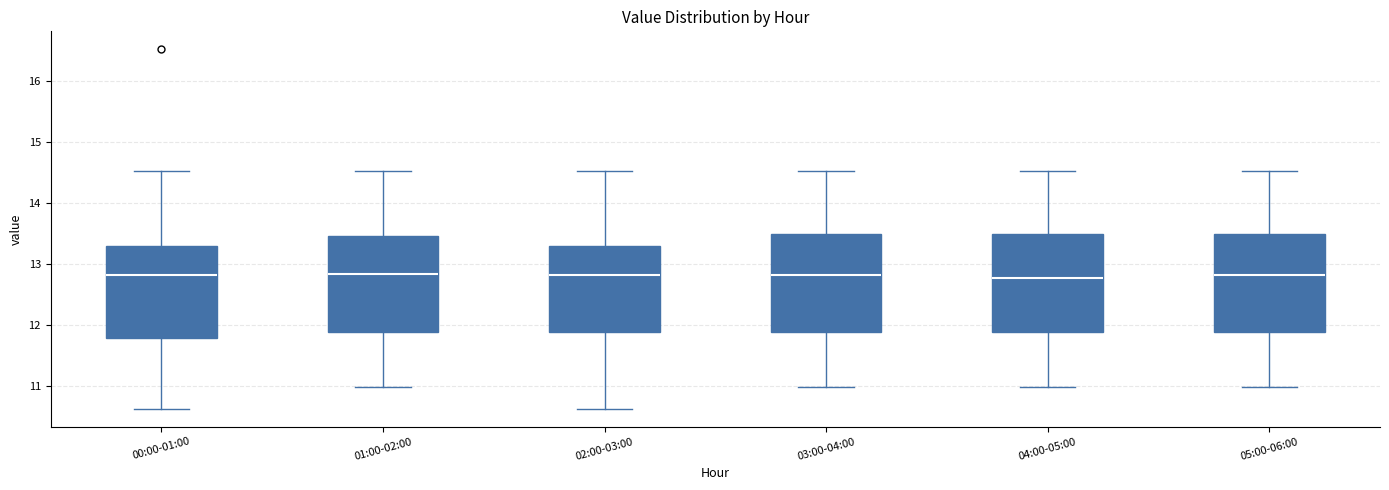

Reading left to right, transcribe this box plot: for each box, give where its median line is, the range the box spans, and where its two whiskers end, as read against the y-axis. The values are not printed on the chart, so give them approximately, as read against the axis.

00:00-01:00: median 12.8, box 11.8 to 13.3, whiskers 10.6 to 14.5
01:00-02:00: median 12.8, box 11.9 to 13.5, whiskers 11.0 to 14.5
02:00-03:00: median 12.8, box 11.9 to 13.3, whiskers 10.6 to 14.5
03:00-04:00: median 12.8, box 11.9 to 13.5, whiskers 11.0 to 14.5
04:00-05:00: median 12.8, box 11.9 to 13.5, whiskers 11.0 to 14.5
05:00-06:00: median 12.8, box 11.9 to 13.5, whiskers 11.0 to 14.5